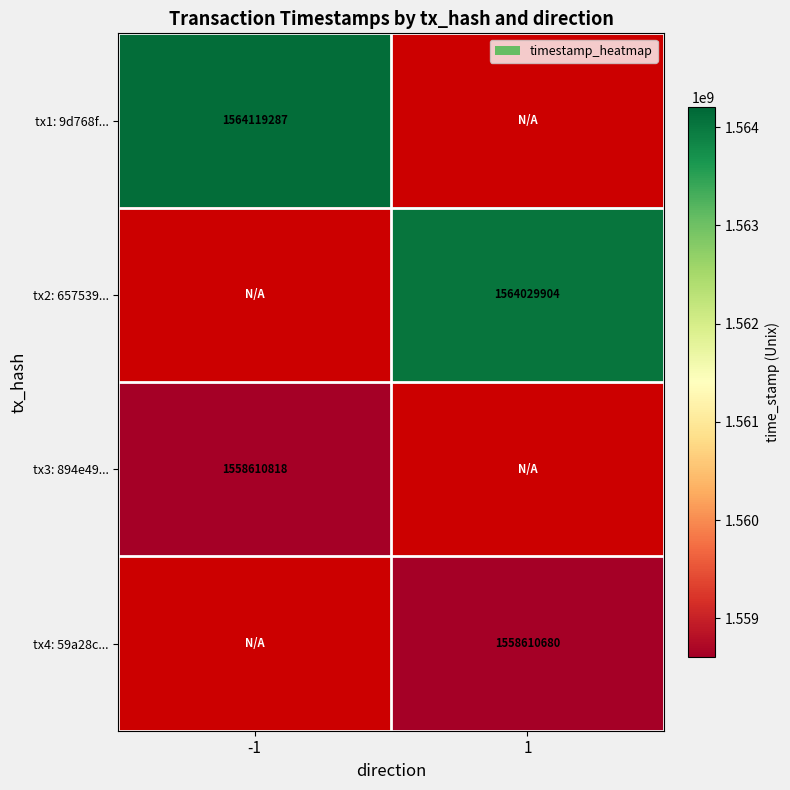

Is the value of tx3: 894e49... at -1 greater than the value of tx4: 59a28c... at 1?

Yes